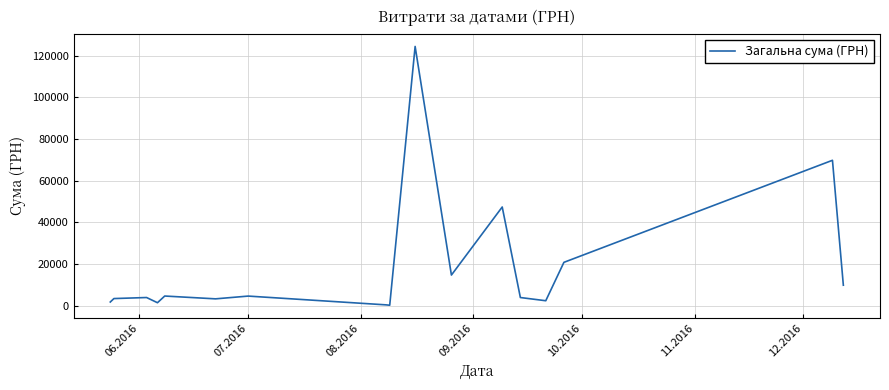

What is the difference between the maximum and minimum values?

124399.0